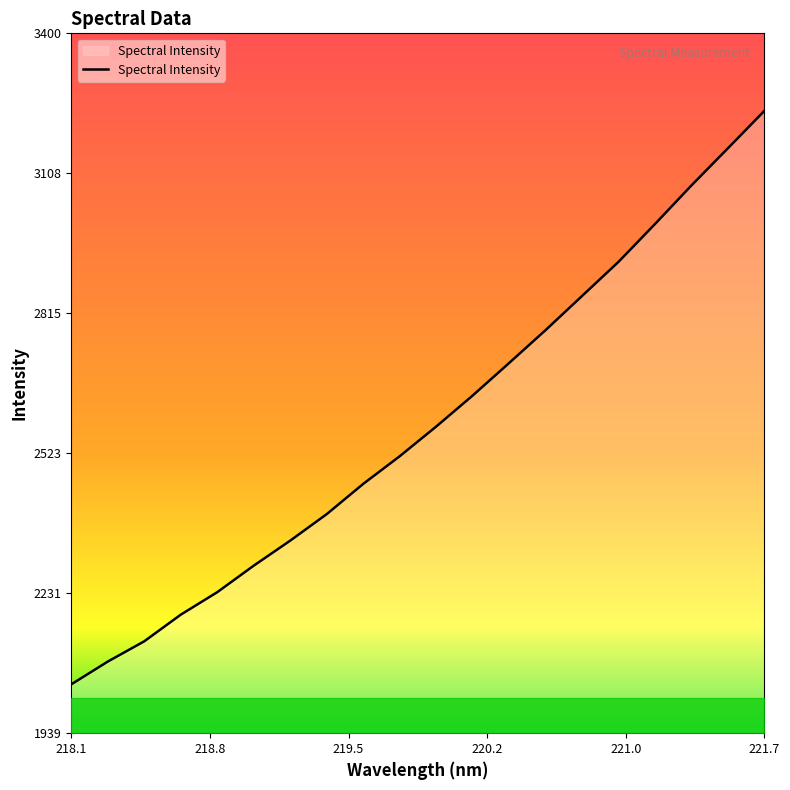

True or false: there are more than 2 points higher than both neighbors.

False